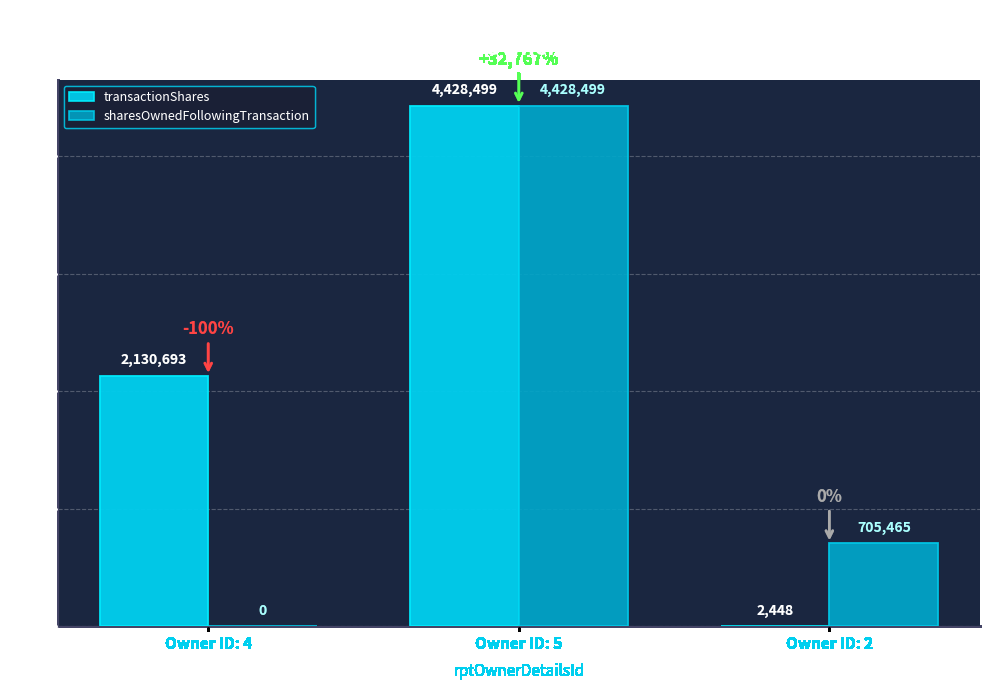

What is the sum of the sharesOwnedFollowingTransaction values at Owner ID: 2 and Owner ID: 4?

705465